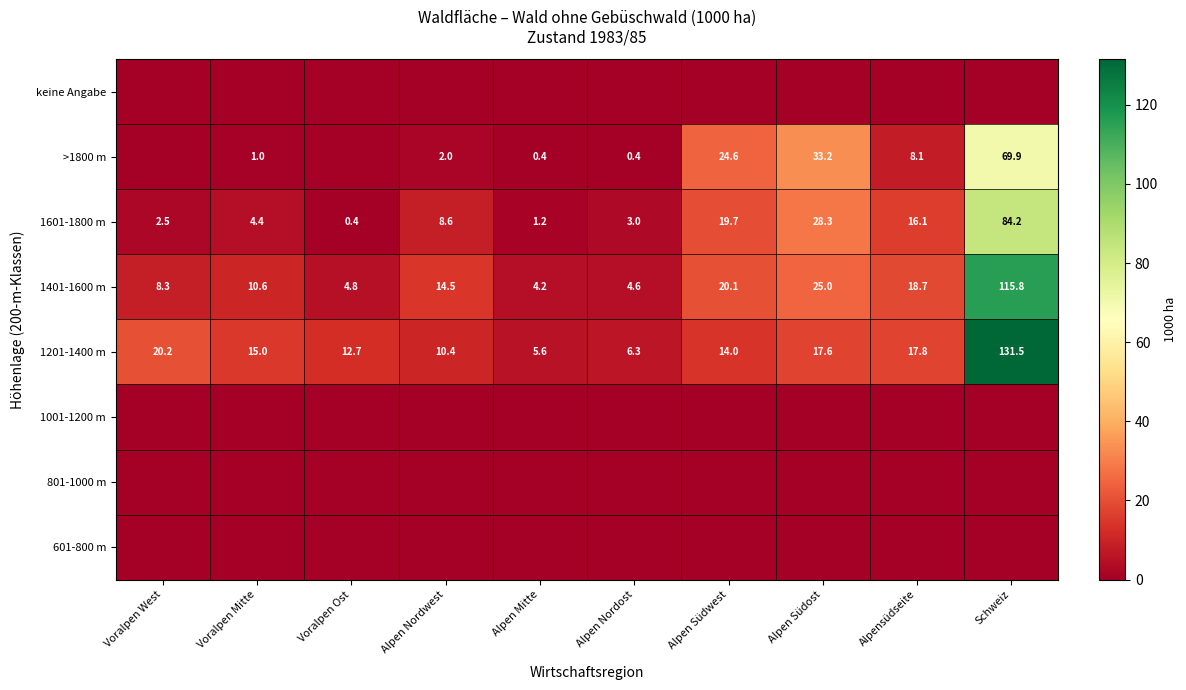

True or false: 1601-1800 m has a value of 7.2 at Alpensüdseite.

False